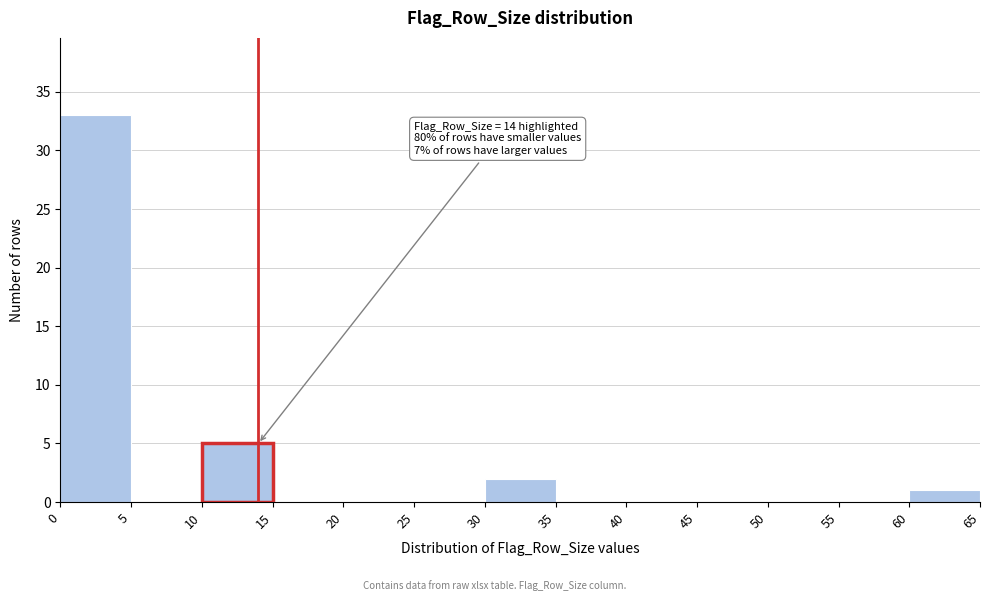

Which range on the x-axis has the tallest bar?

0 to 5